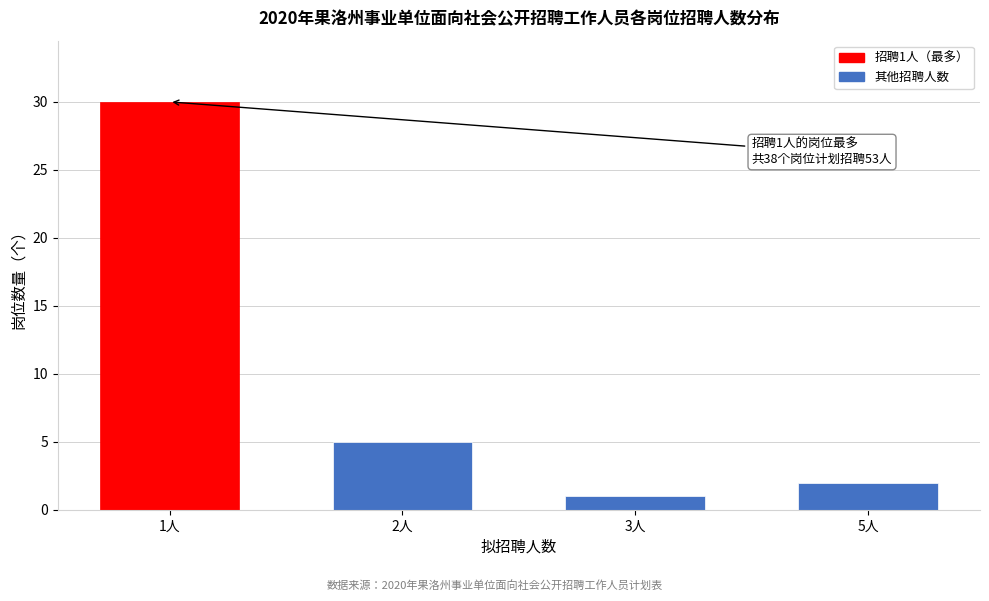

Reading right to left, what are all the values shown in this chart?

5人=2	3人=1	2人=5	1人=30